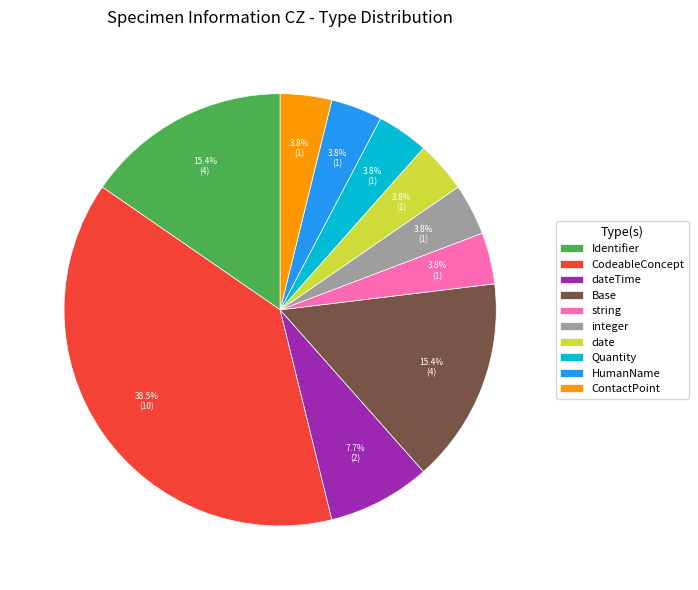

Which has a higher value, dateTime or ContactPoint?

dateTime